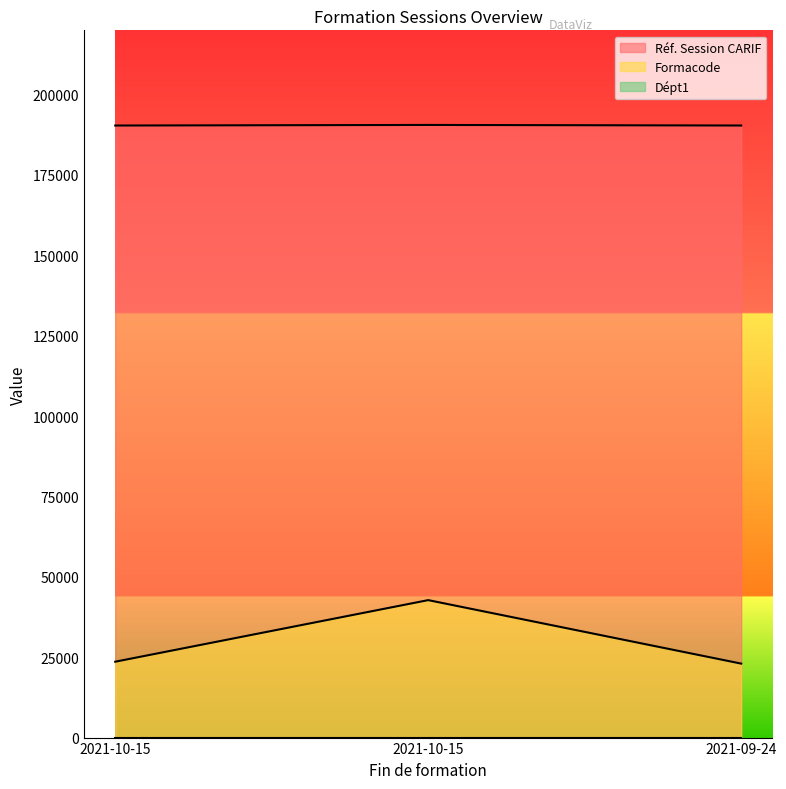

Rank the series by their maximum value, from highest to lowest.

Réf. Session CARIF, Formacode